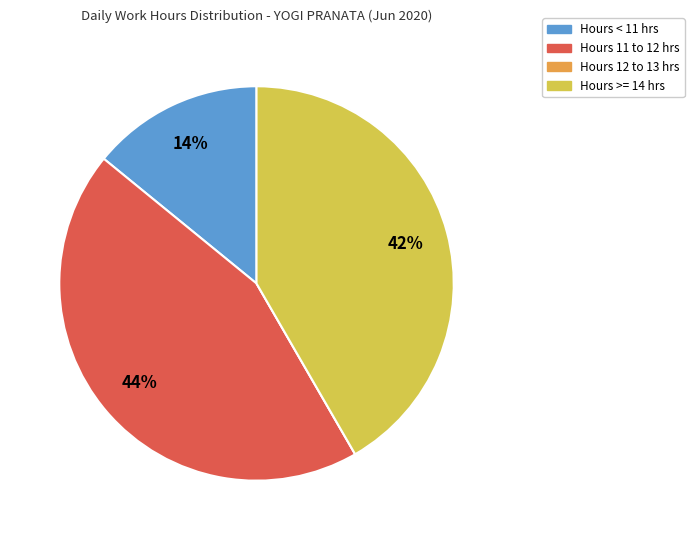

Which slice is the largest?

Hours 11 to 12 hrs